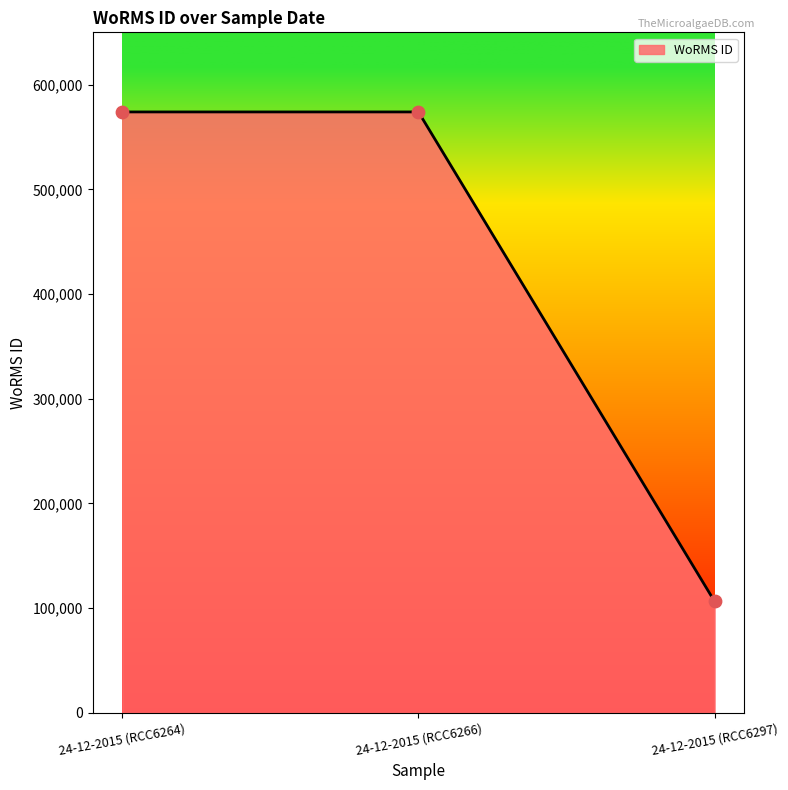

What is the change in value from 24-12-2015 (RCC6264) to 24-12-2015 (RCC6297)?

-467666